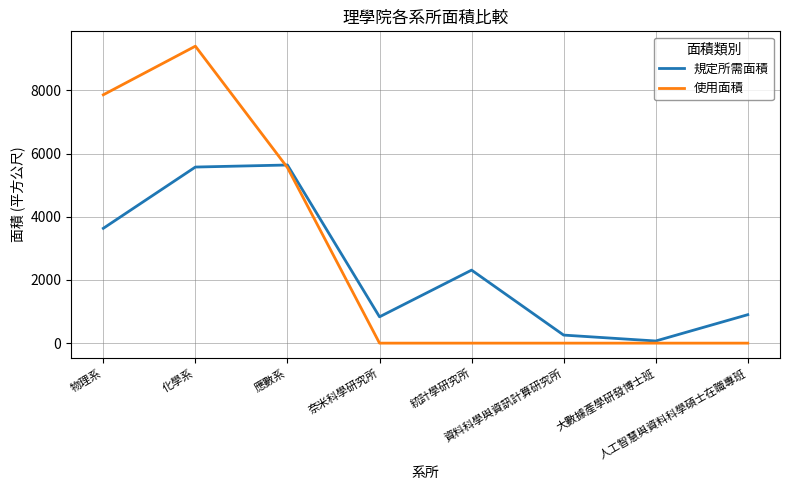

True or false: 規定所需面積 has more than 2 interior local peaks.

False